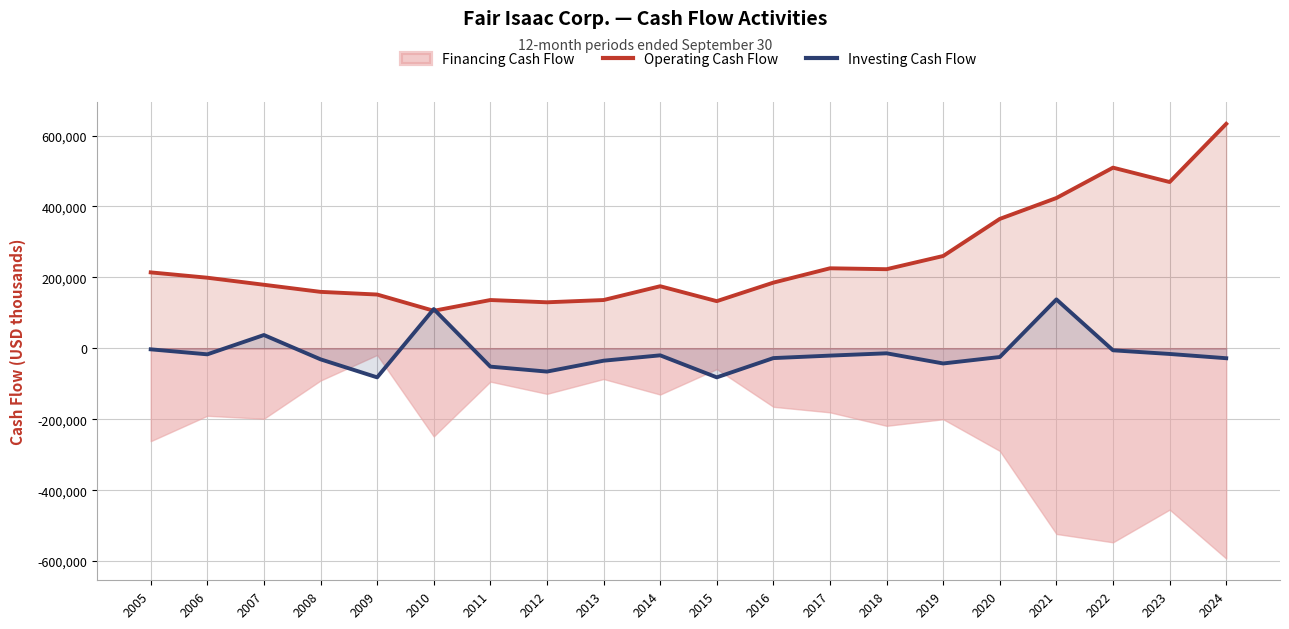

How many values in Investing Cash Flow are below zero?

17